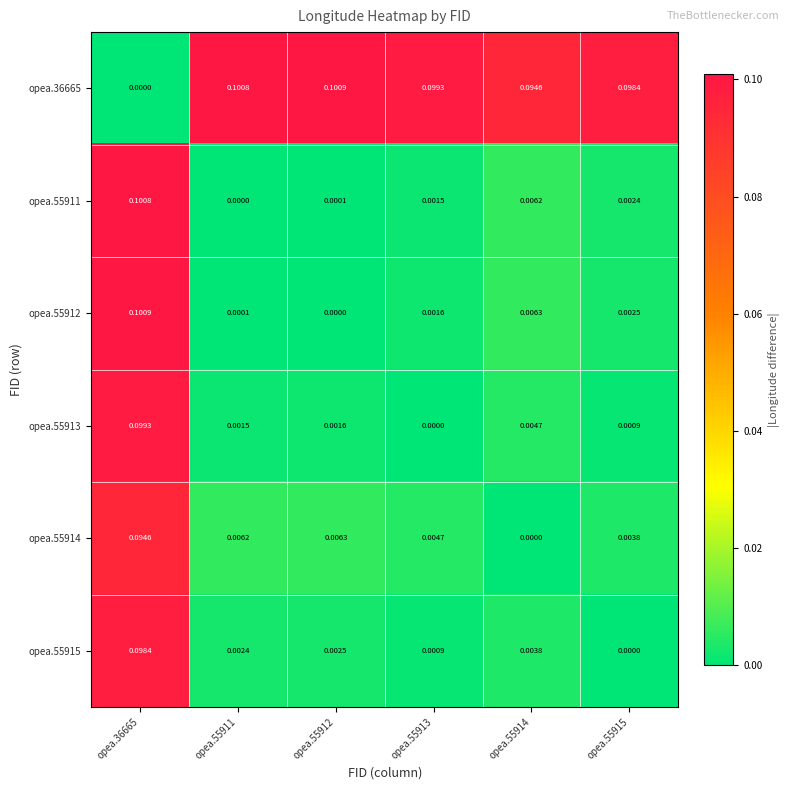

Is the value of opea.36665 at opea.55913 greater than the value of opea.55914 at opea.55914?

Yes